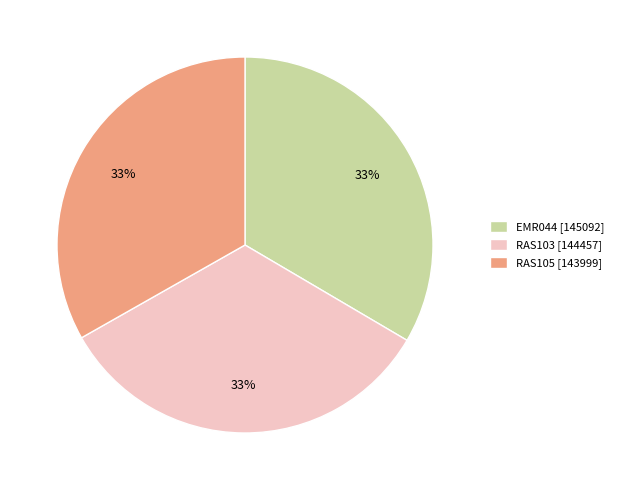

Is there any slice that represents more than half of the pie?

No